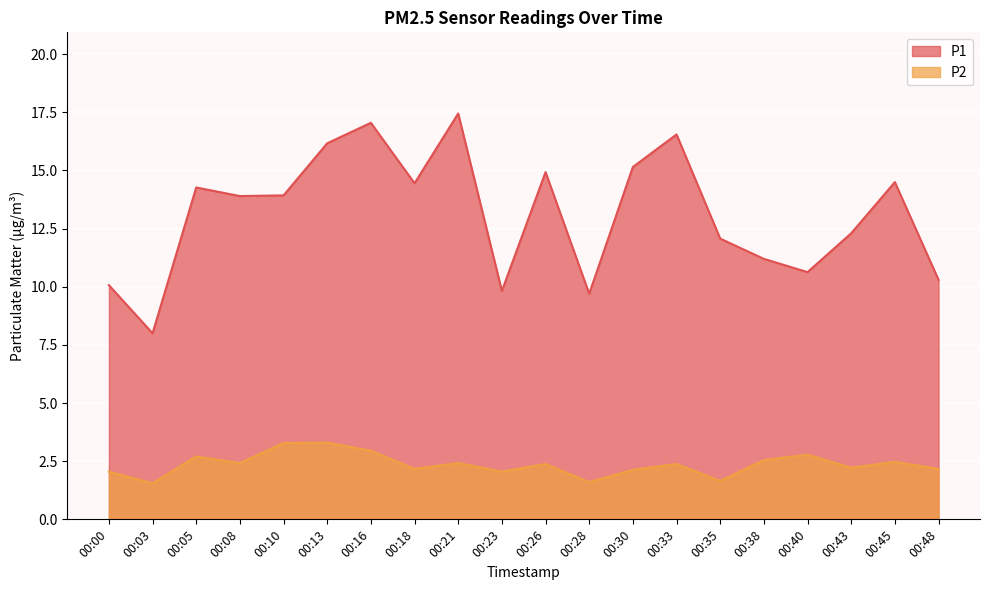

At how many categories does at least one series exceed 9?

19